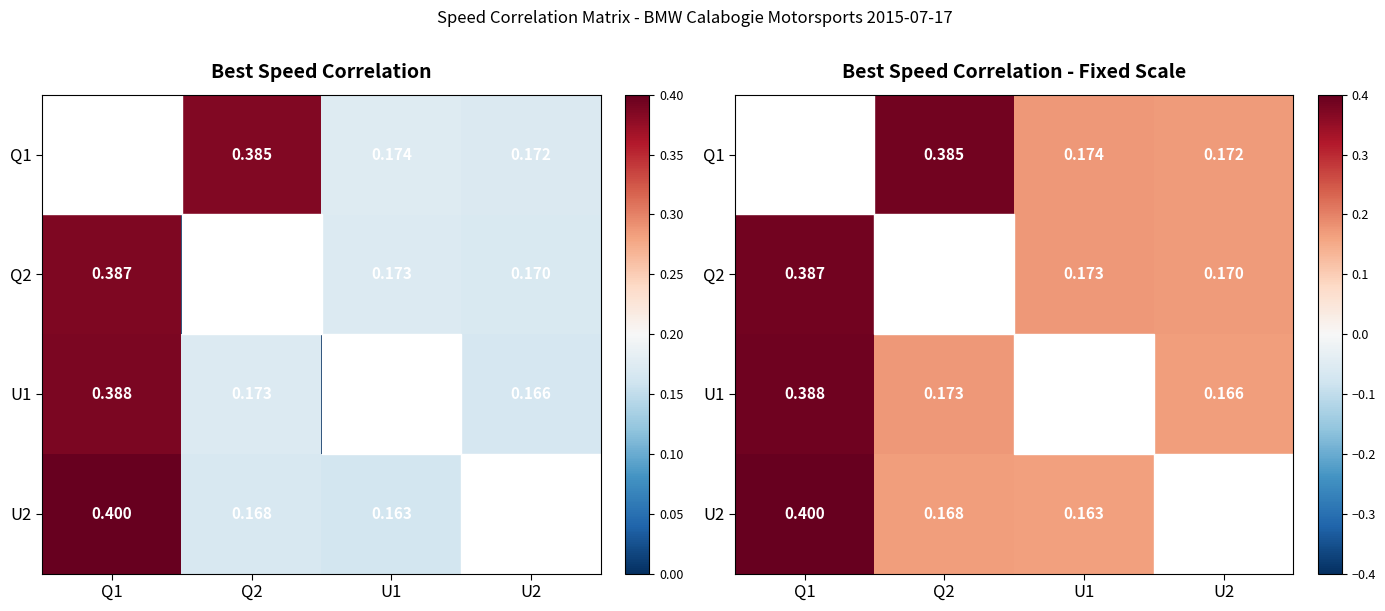

Between Q2 and U2, which series saw the biggest shift?

Q1